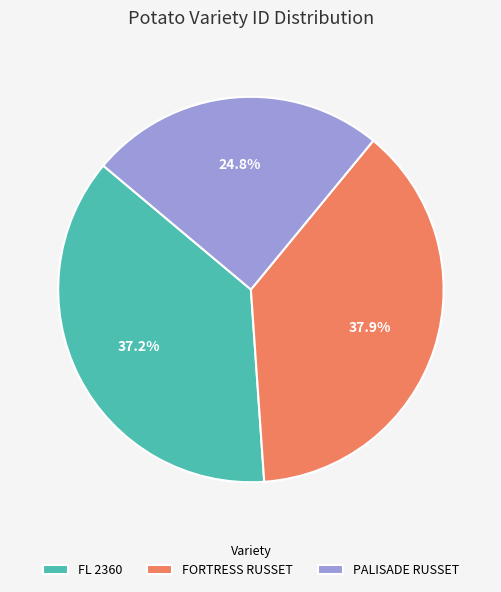

Which slice is the largest?

FORTRESS RUSSET